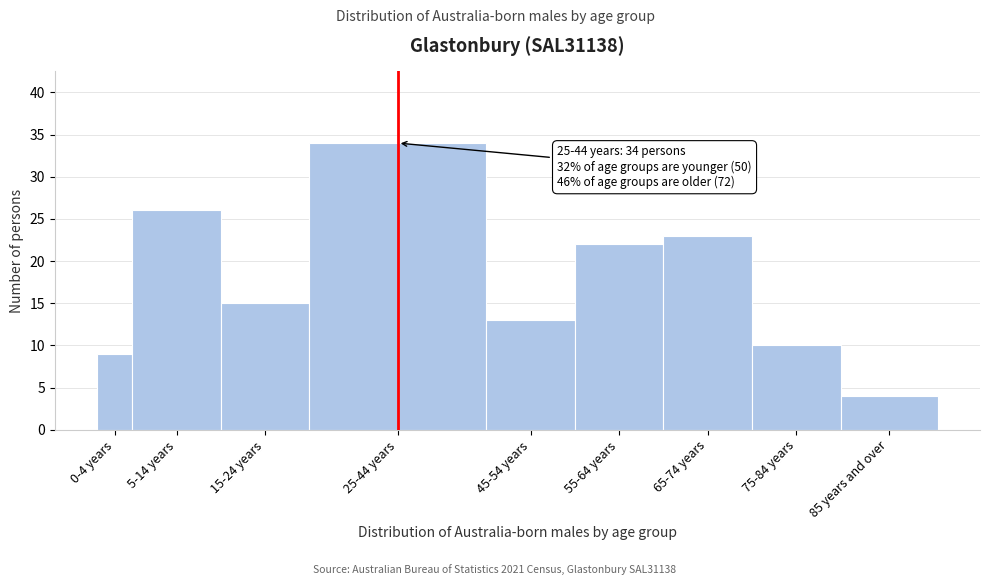

Reading left to right, list all the values displayed in this chart.

9	26	15	34	13	22	23	10	4